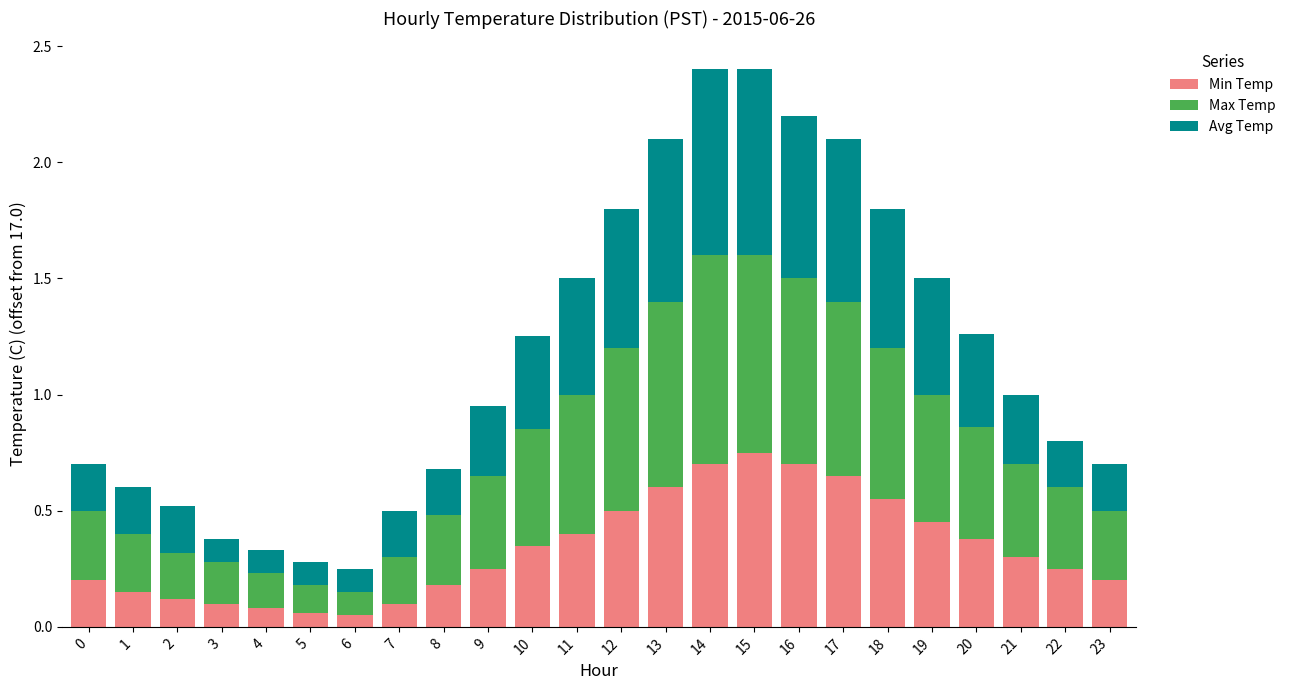

What is the total value across all series at 17?

2.1